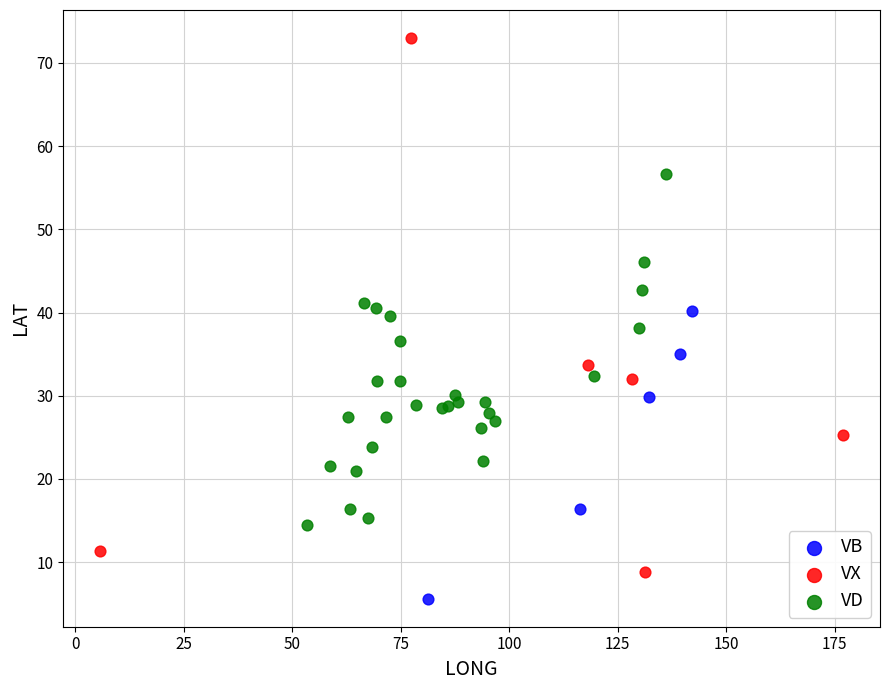

Which series contains the lowest Y value?

VB